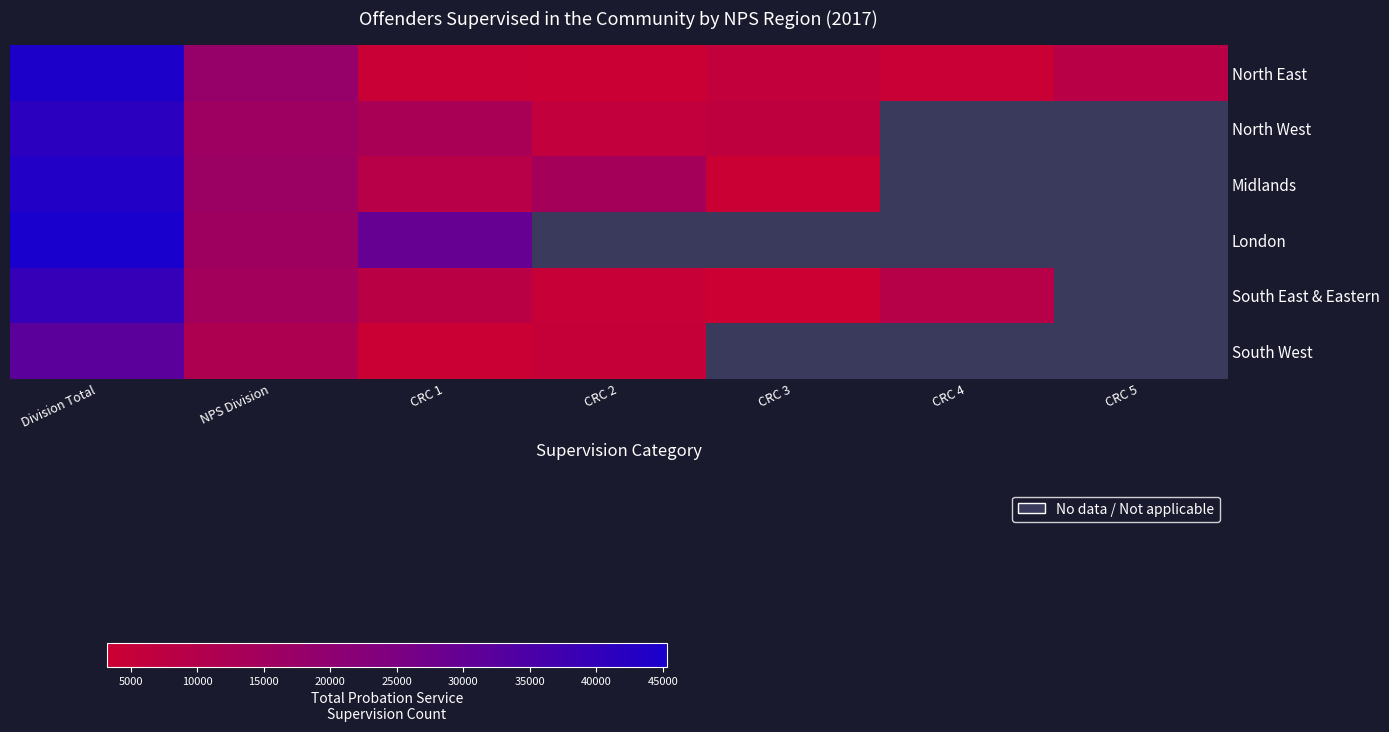

How many data points does each series have?

7